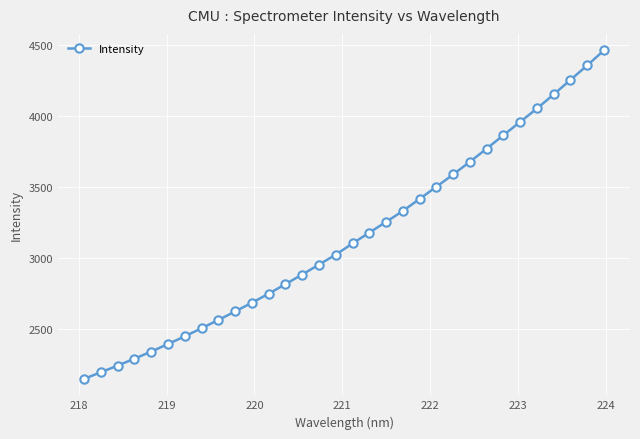

What is the average value?

3147.1